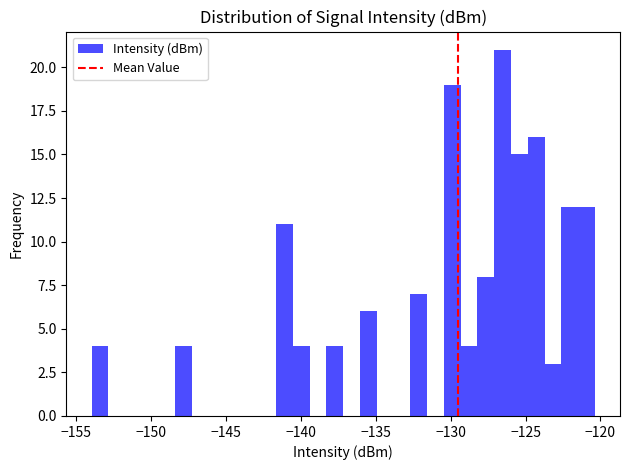

Read against the x-axis, roughly where is the centre of the tallest bar?

-126.5